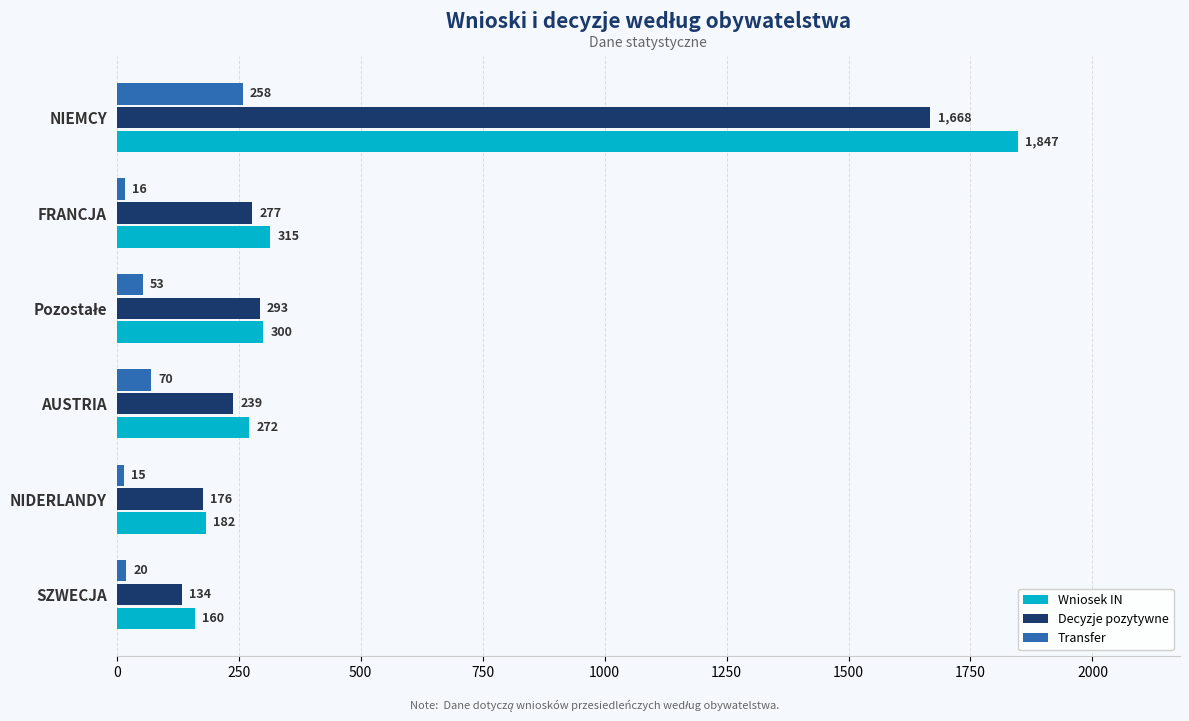

At which category is the sum across all series the highest?

NIEMCY